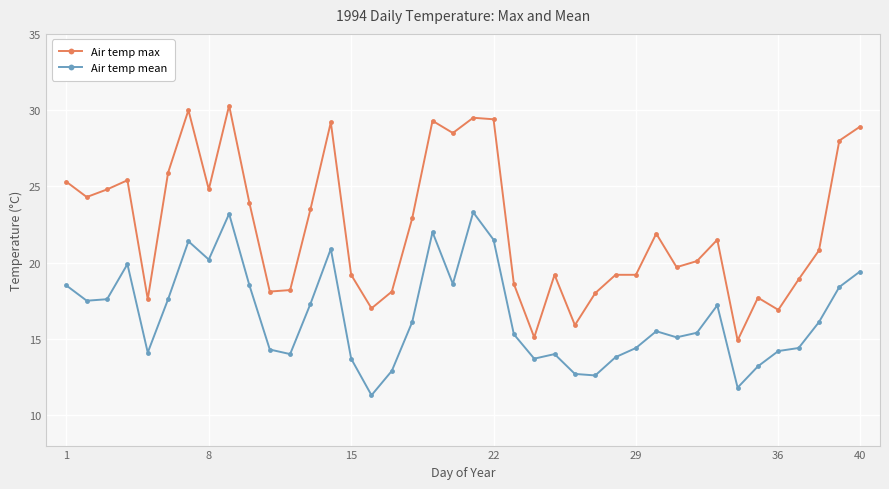

Which series has the largest total across all categories?

Air temp max